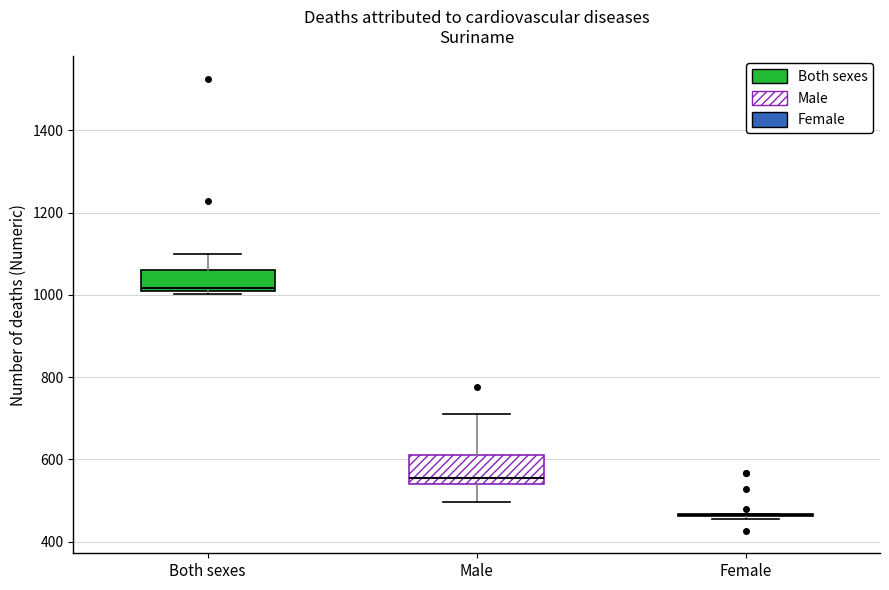

Reading left to right, read every box against the y-axis: the position of its median line, the range the box covers, and the ends of its whiskers. The values are not printed on the chart, so give them approximately, as read against the axis.

Both sexes: median 1020 (just above the box's lower edge), box 1020 to 1060, whiskers 1000 to 1100
Male: median 560, box 540 to 620, whiskers 500 to 700
Female: box collapsed to a line at 460, whiskers 460 to 460